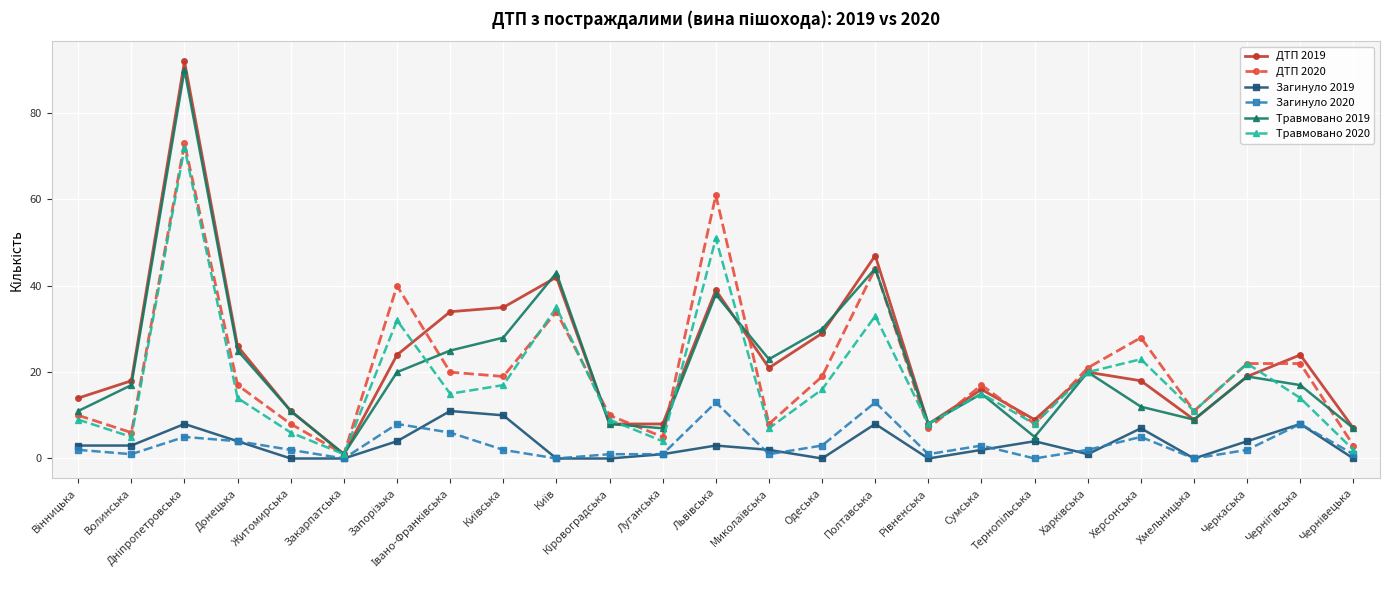

Which series has the widest spread of values?

ДТП 2019